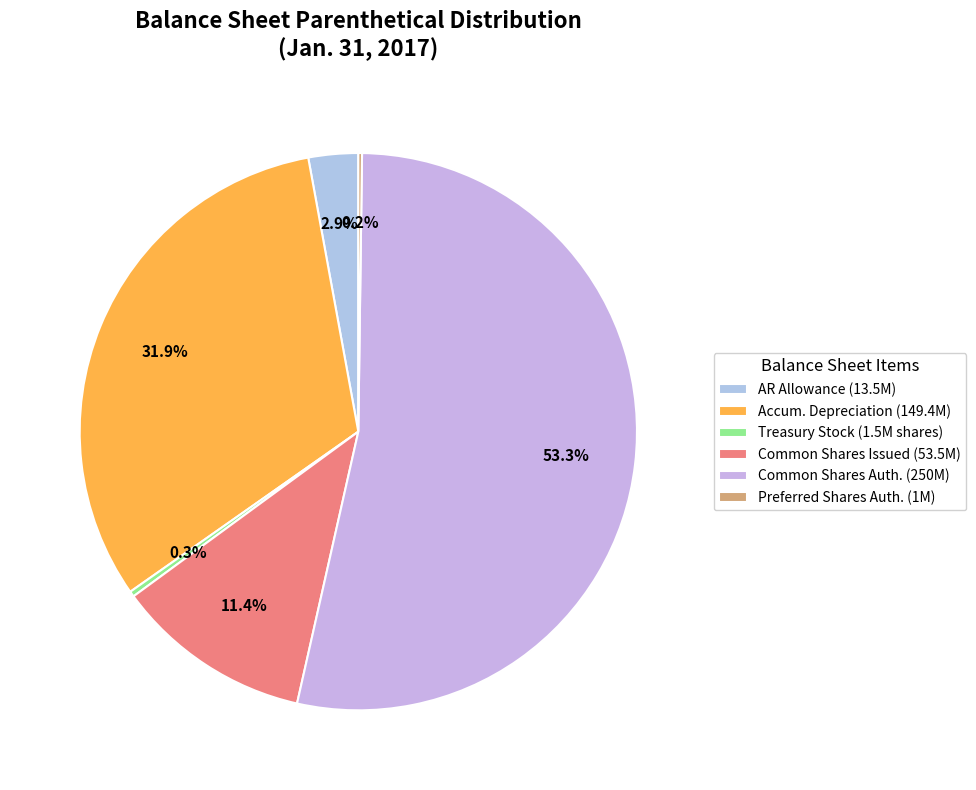

How many slices are in this pie chart?

6